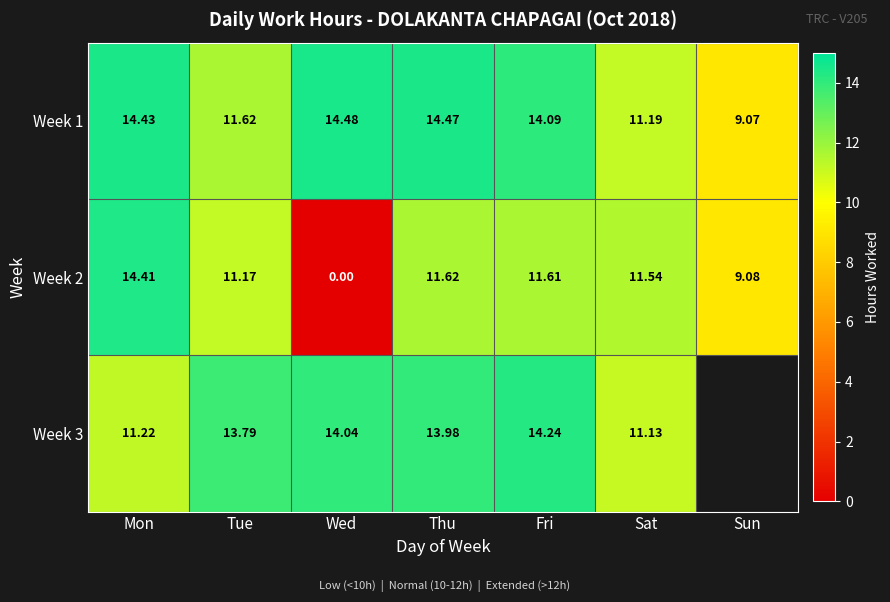

Rank the categories by Week 1 value from highest to lowest.

Wed, Thu, Mon, Fri, Tue, Sat, Sun